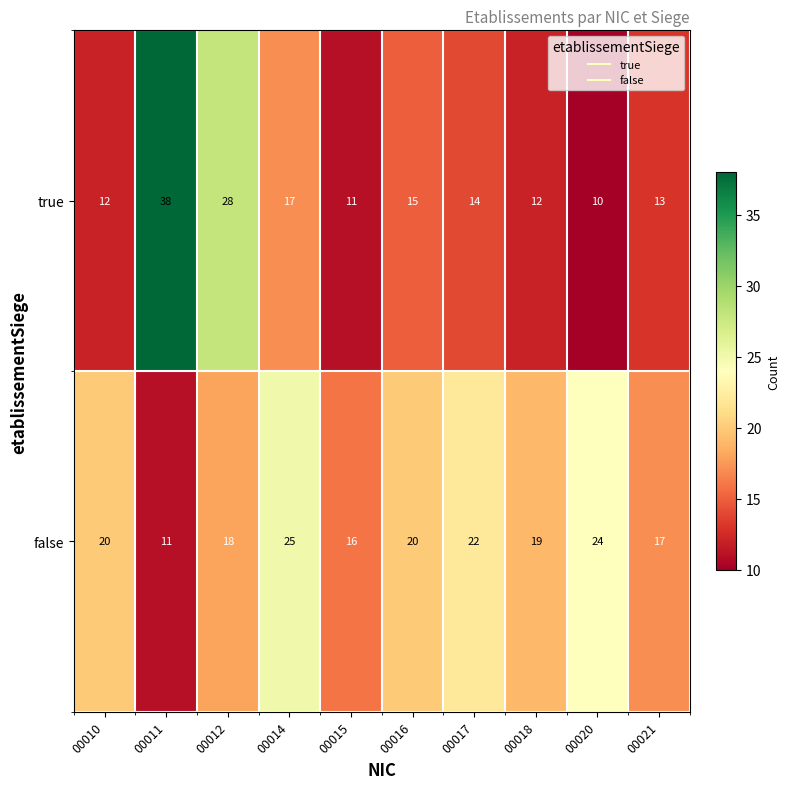

What is the greatest value displayed?

38